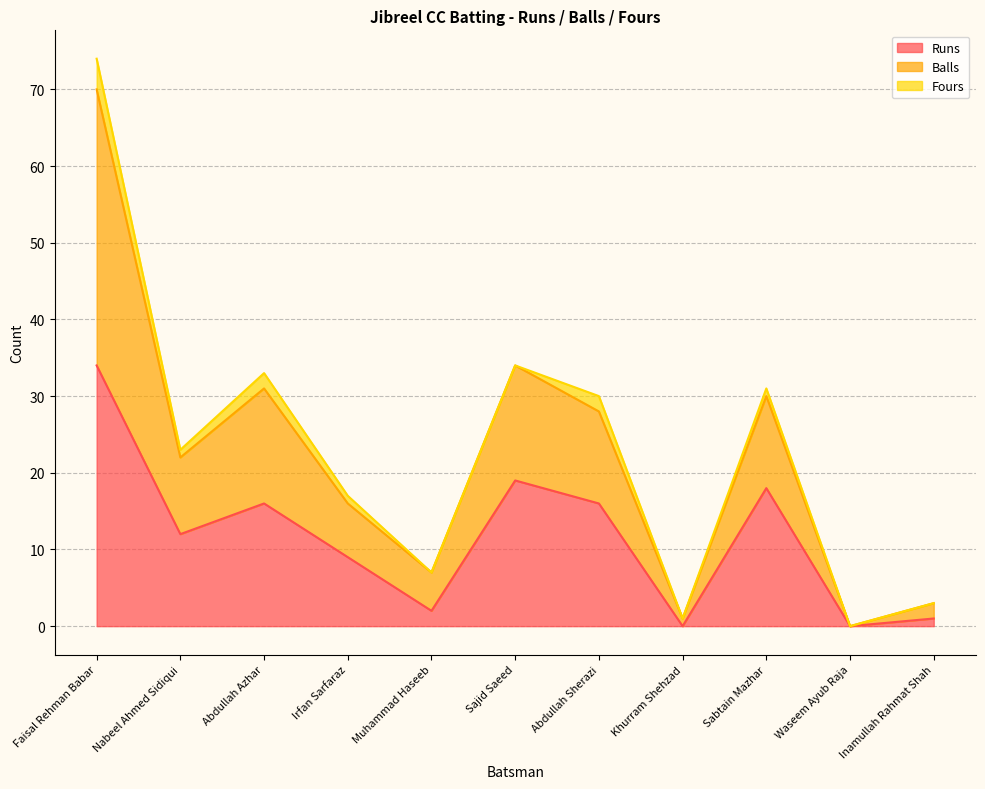

True or false: Balls and Runs cross at least once.

False